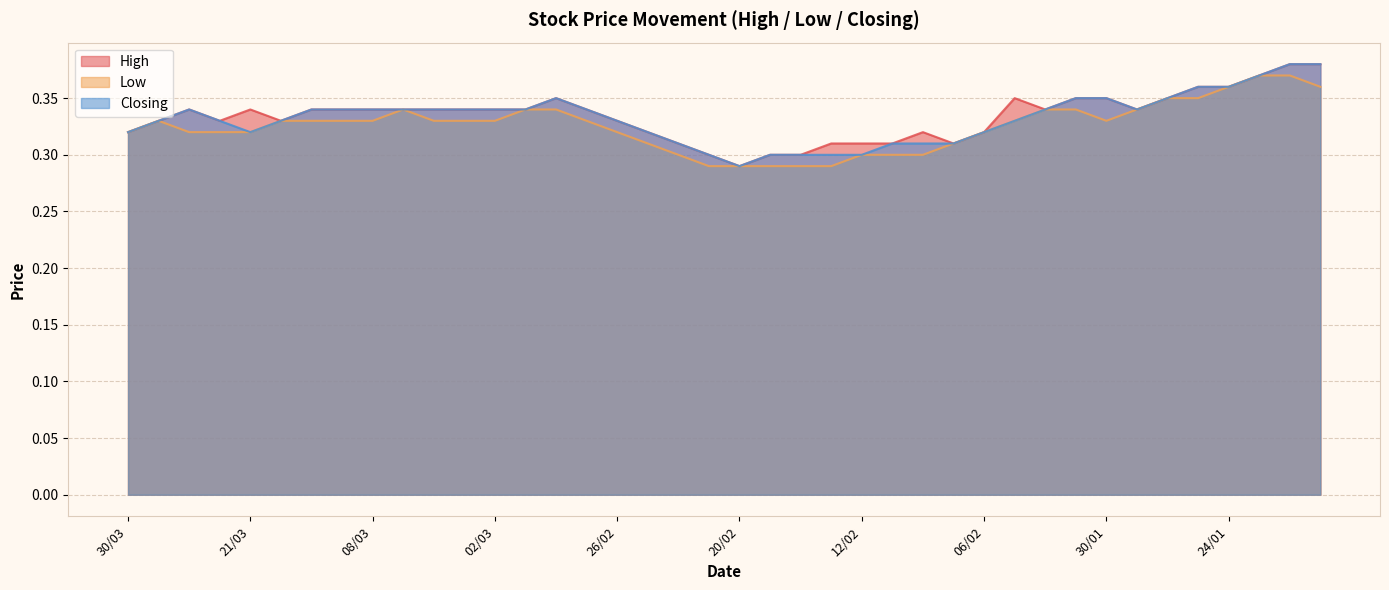

True or false: Low has more than 1 points higher than both neighbors.

True